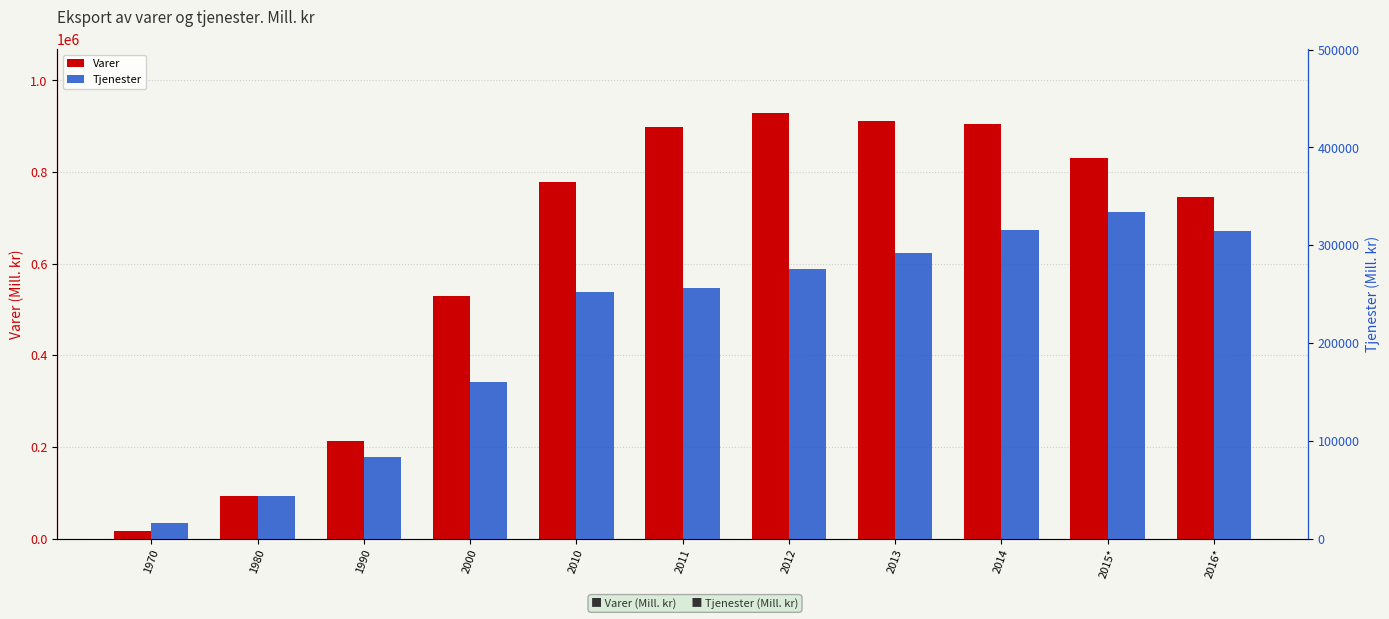

How many distinct data groups are displayed?

2